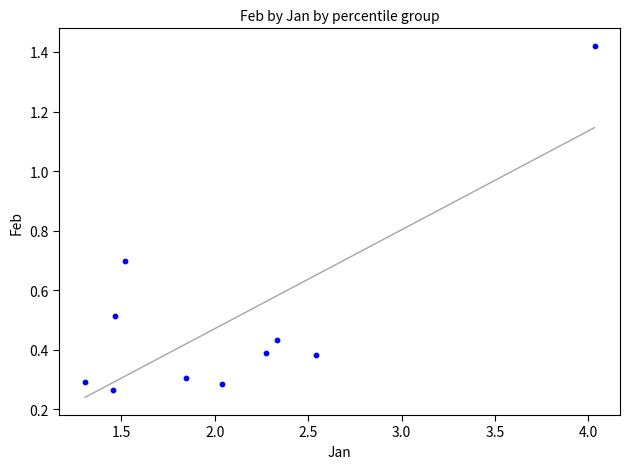

What is the range of Y values (max minus min)?

1.2